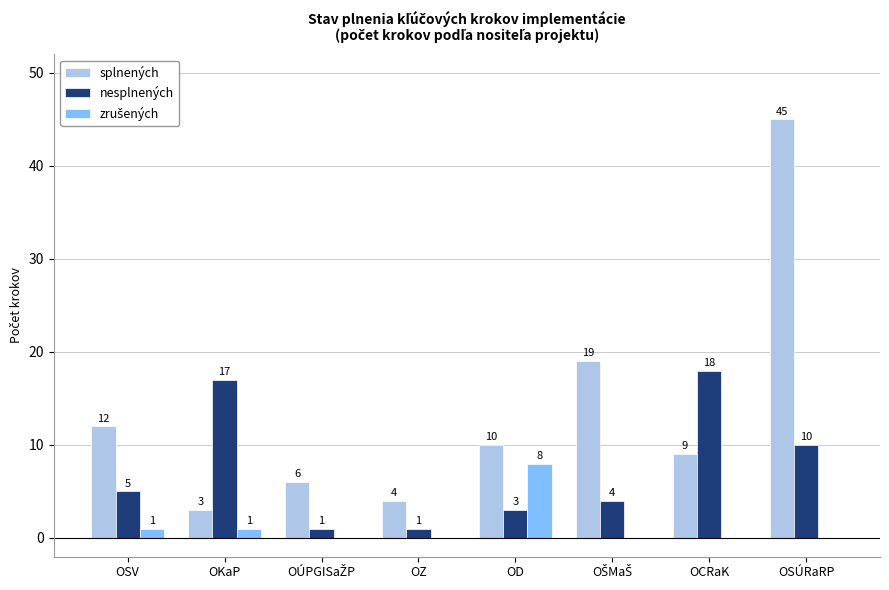

Which category has the highest value across all series?

OSÚRaRP